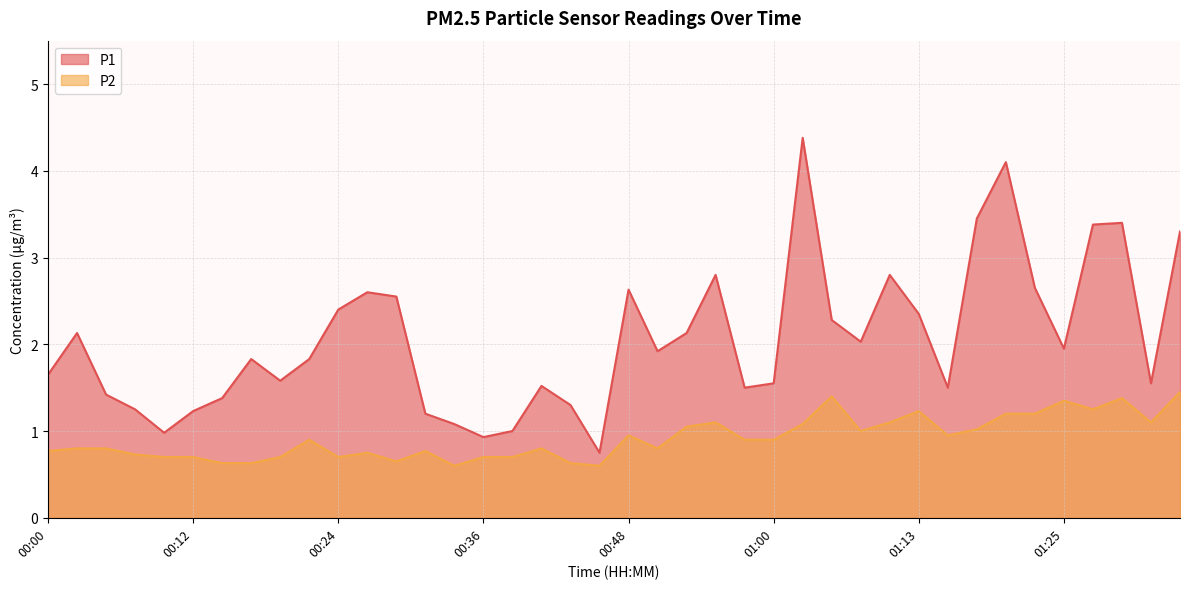

At how many categories does at least one series exceed 0?

40